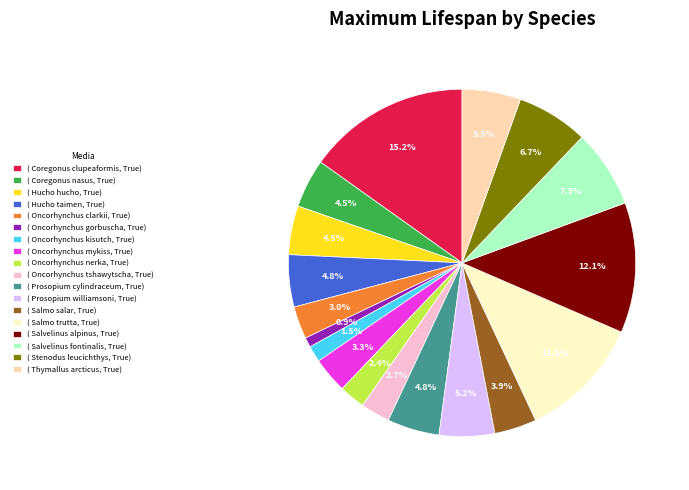

Is there any slice that represents more than half of the pie?

No